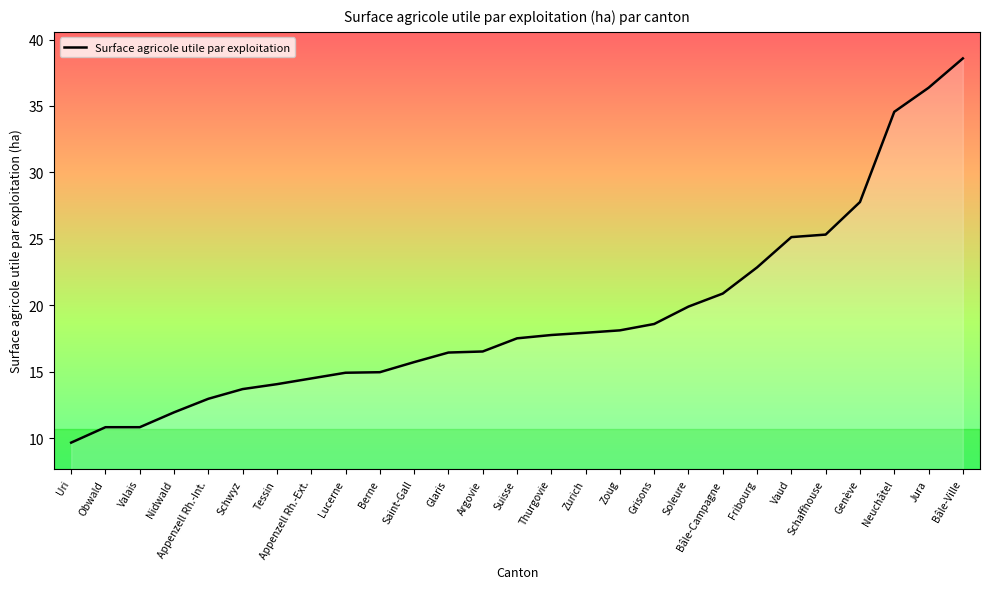

Which category has the highest value across all series?

Bâle-Ville